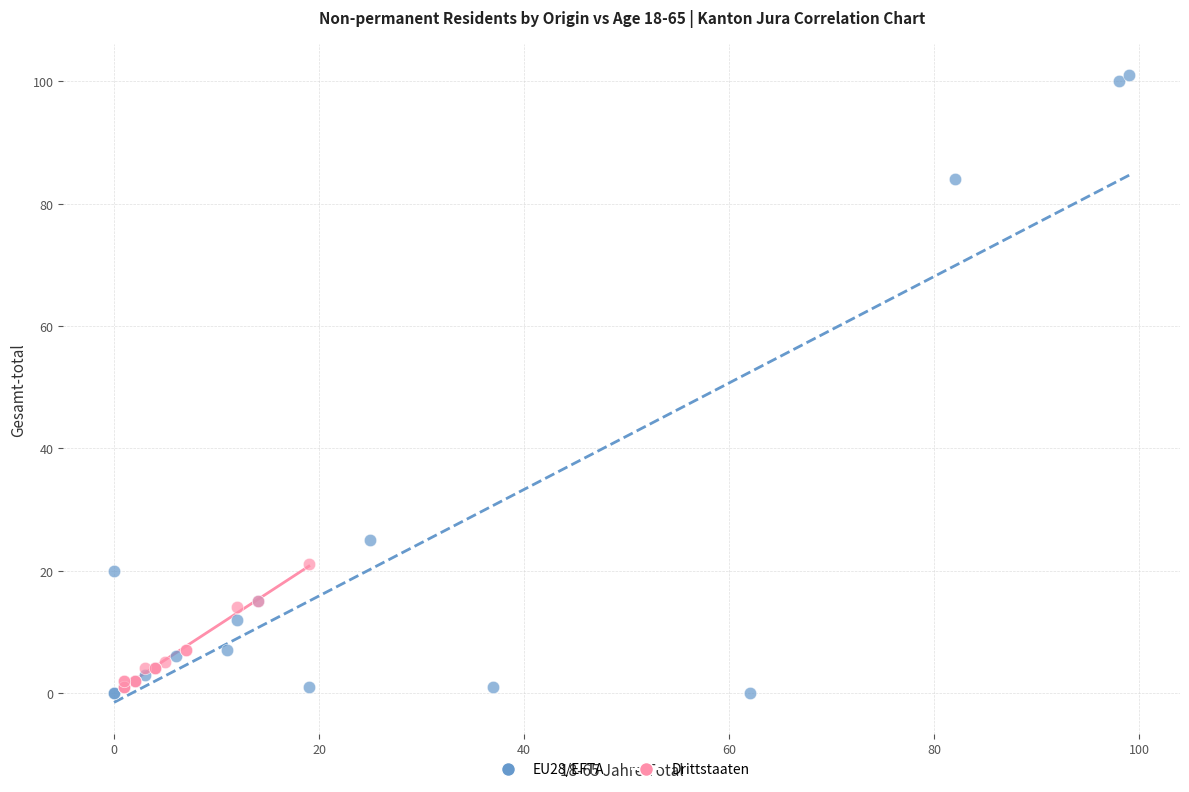

Which series contains the highest Y value?

EU28/EFTA